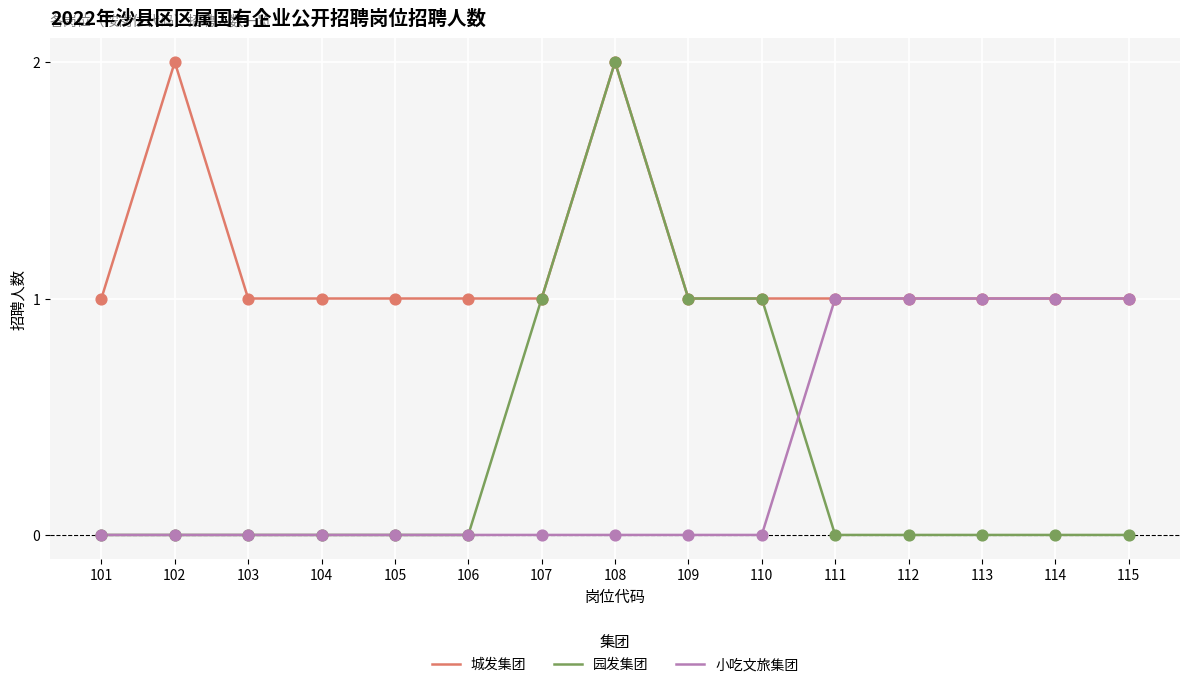

Which series has the largest range (max minus min)?

园发集团